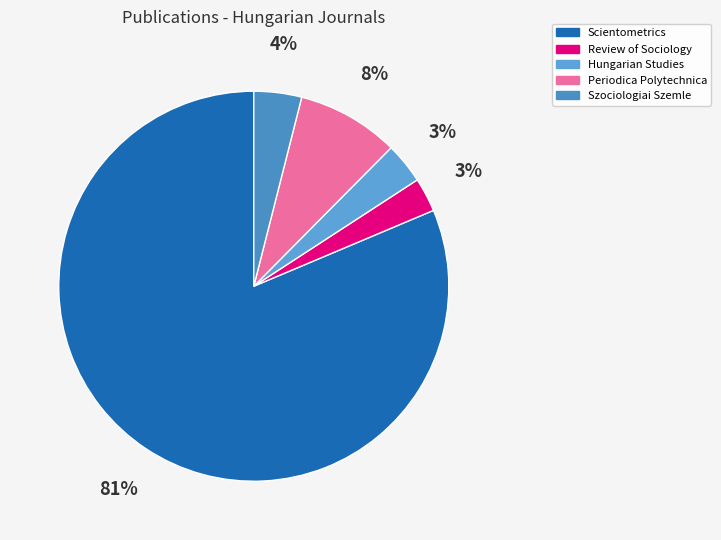

To the nearest percent, what portion does Hungarian Studies represent?

3%